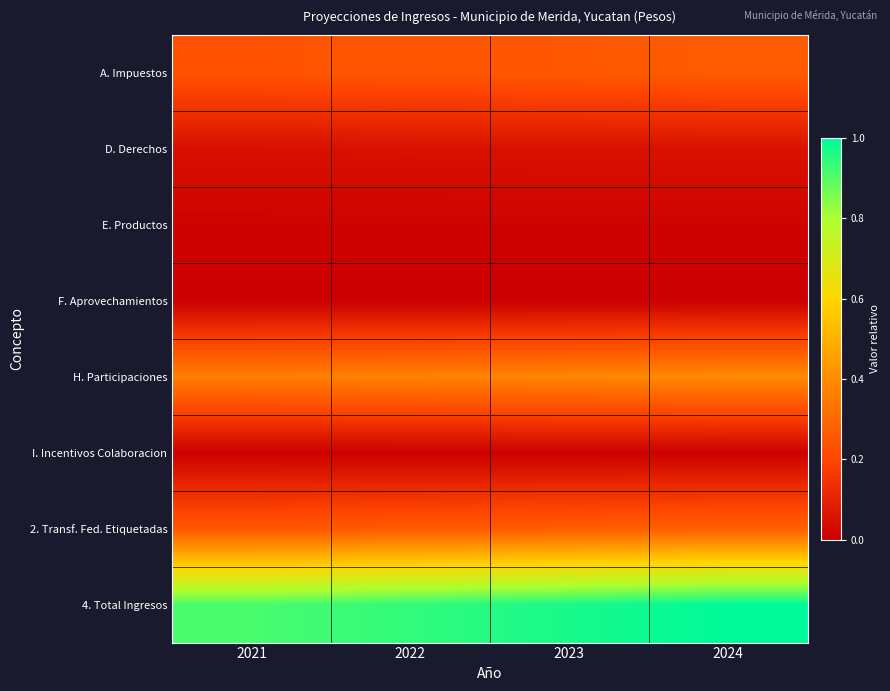

Which series changed the most between 2022 and 2023?

4. Total Ingresos